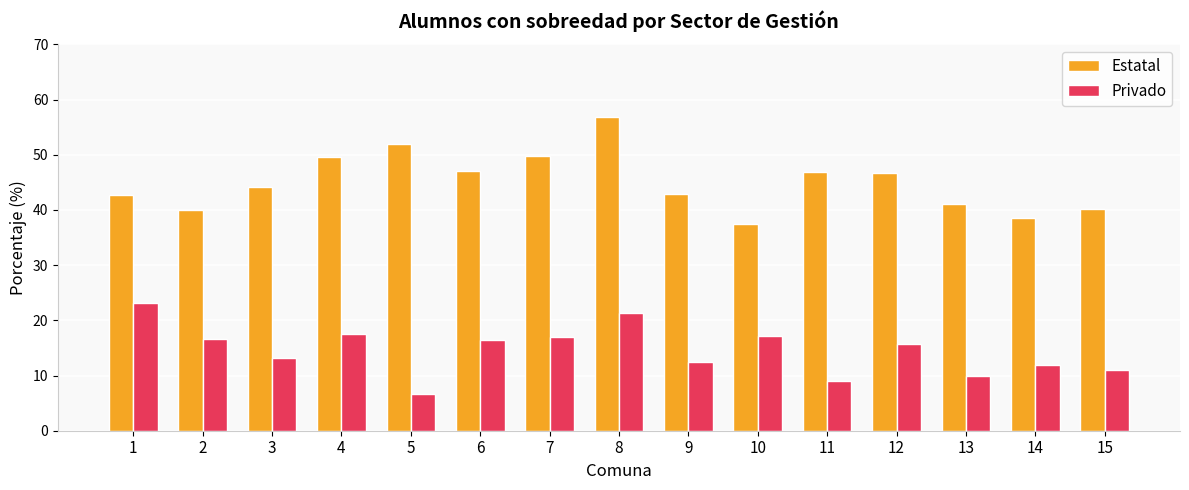

Rank the series by their maximum value, from highest to lowest.

Estatal, Privado